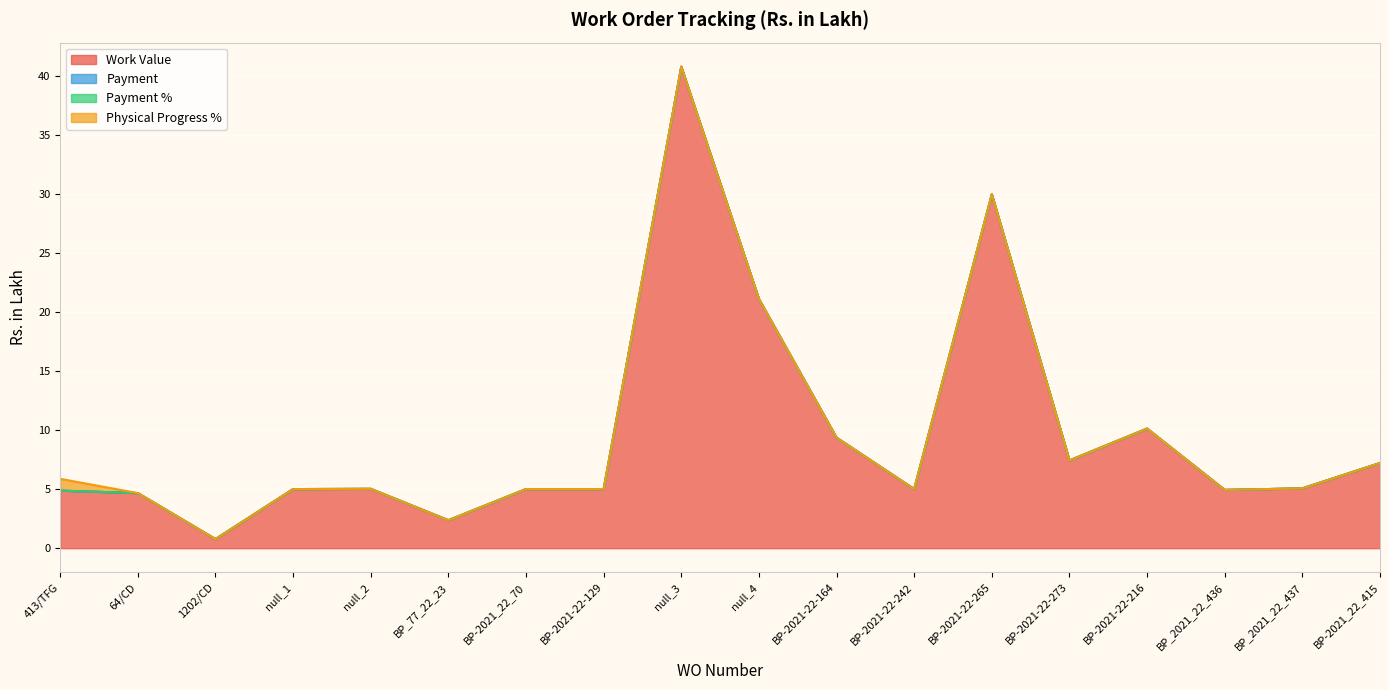

At which label is Payment closest to 0?

413/TFG